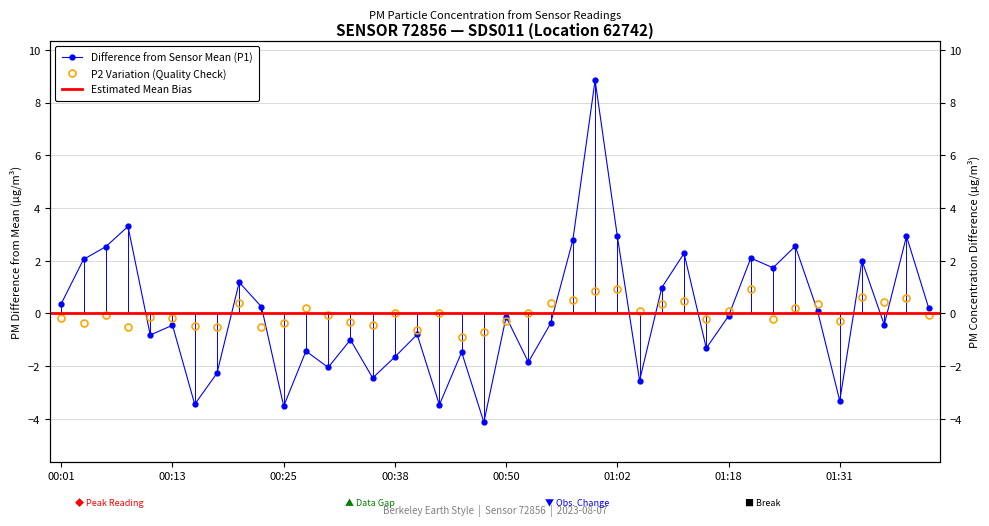

At which category is the sum across all series the highest?

01:00